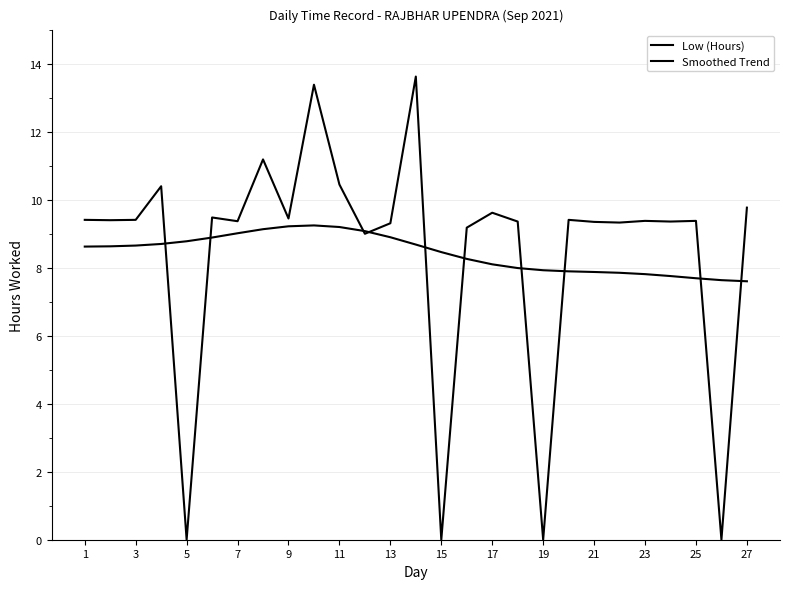

List the series in order of their peak value, lowest first.

Smoothed Trend, Low (Hours)